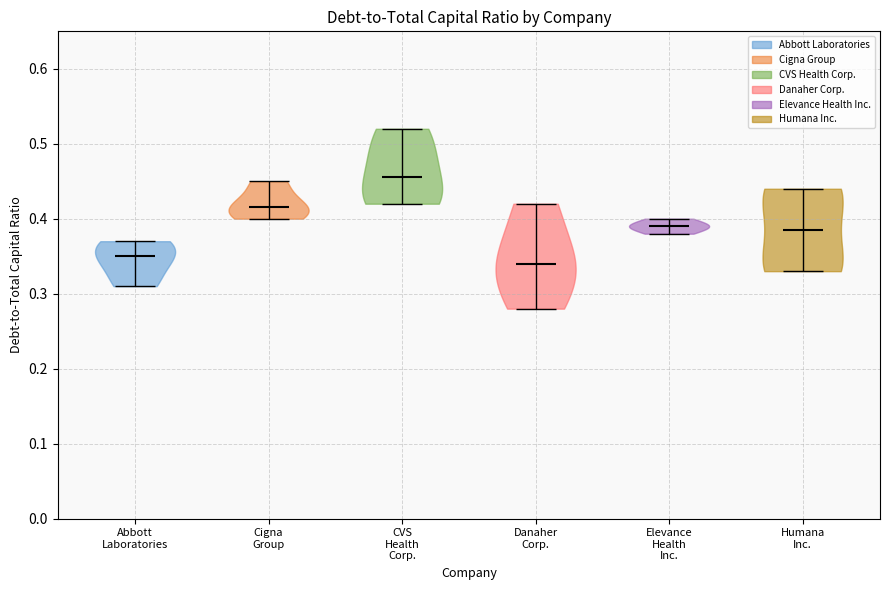

Which violin has the lowest median line?

Danaher Corp.